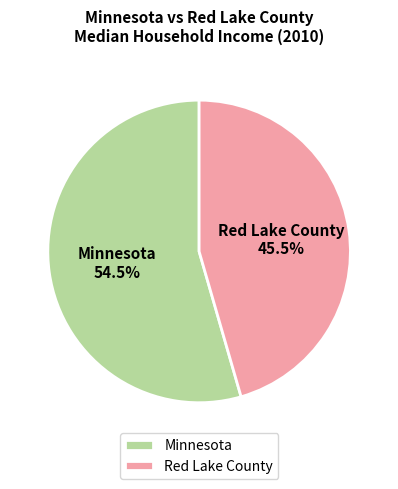

What percentage is NOT represented by Minnesota?

45.5%